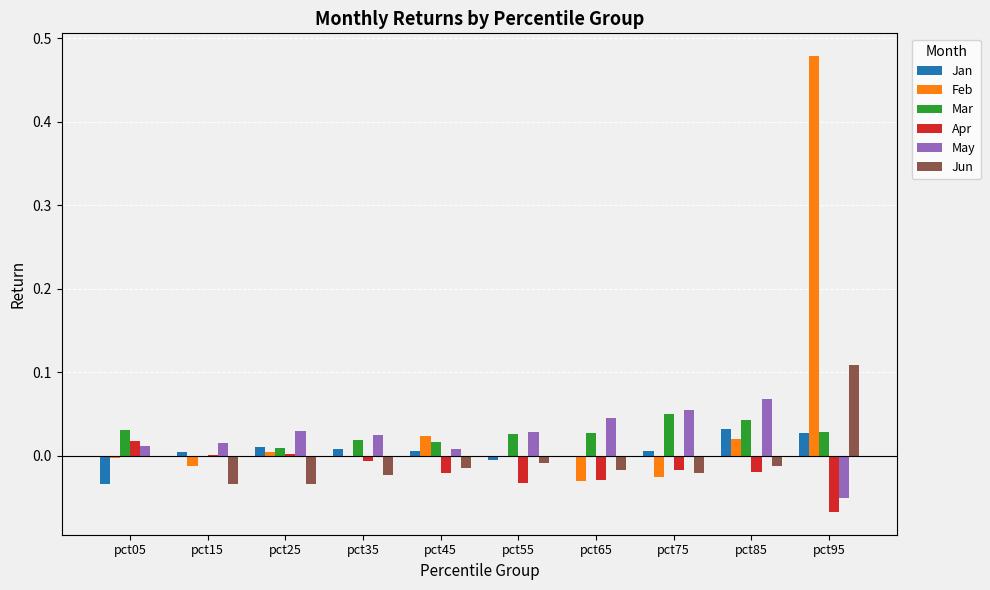

Rank the categories by Mar value from highest to lowest.

pct75, pct85, pct05, pct95, pct65, pct55, pct35, pct45, pct25, pct15